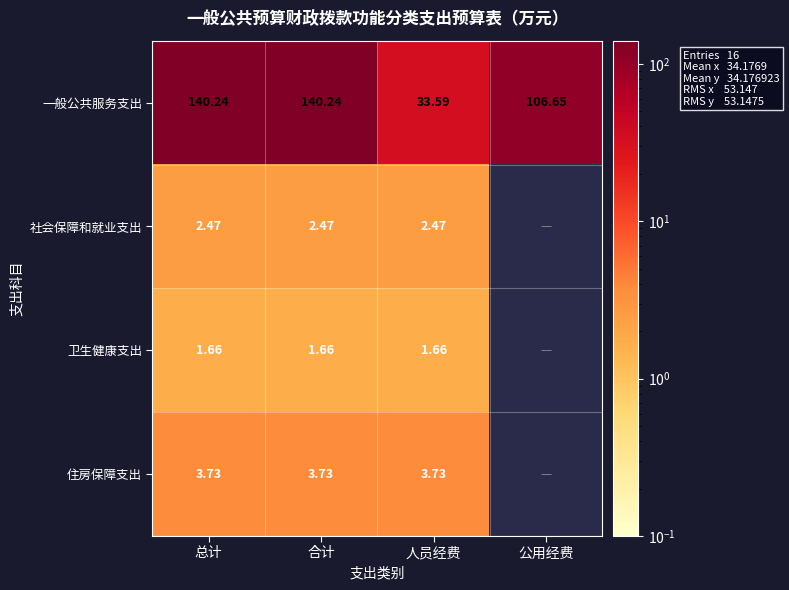

At which label does 一般公共服务支出 first exceed 140?

总计